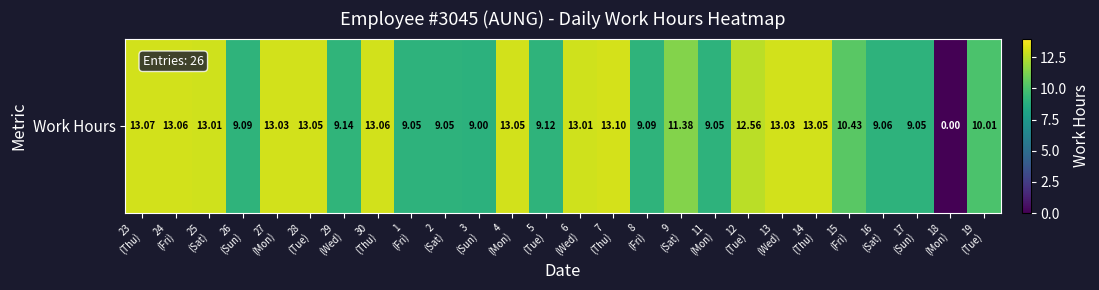

Is it true that the value at 15
(Fri) is 10.4?

True